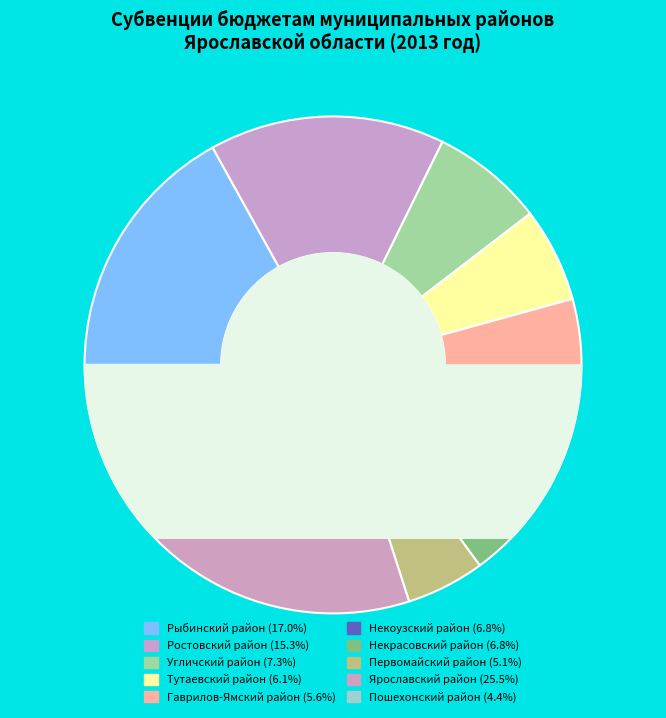

Which has a higher value, Первомайский район or Ярославский район?

Ярославский район